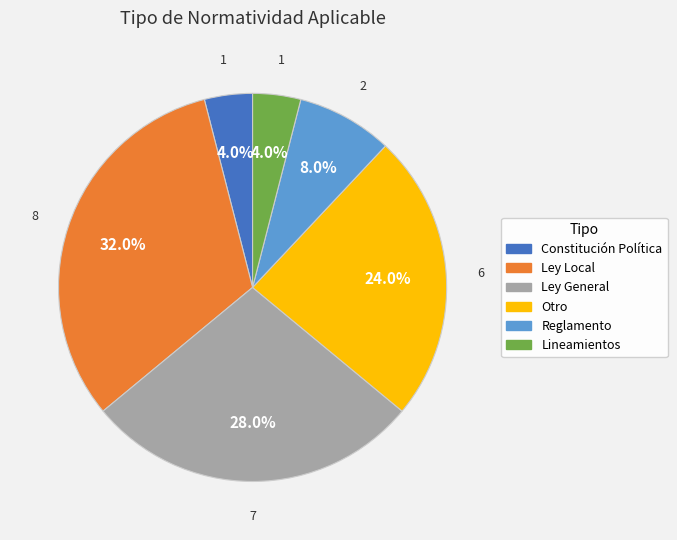

Between Reglamento and Ley General, which is larger?

Ley General